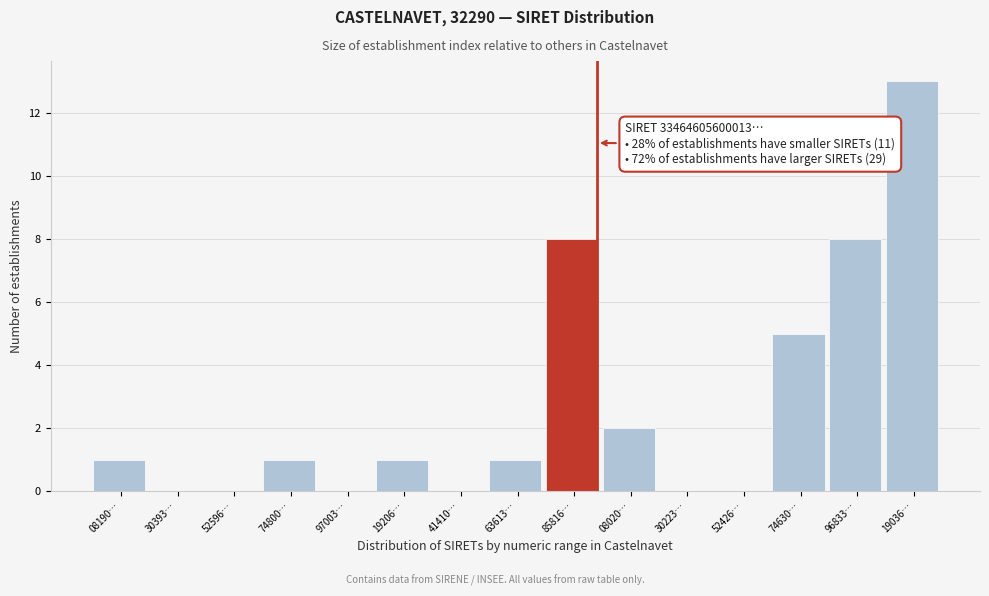

Reading right to left, extract all data points from this chart.

19036…=13	96833…=8	74630…=5	52426…=0	30223…=0	08020…=2	85816…=8	63613…=1	41410…=0	19206…=1	97003…=0	74800…=1	52596…=0	30393…=0	08190…=1